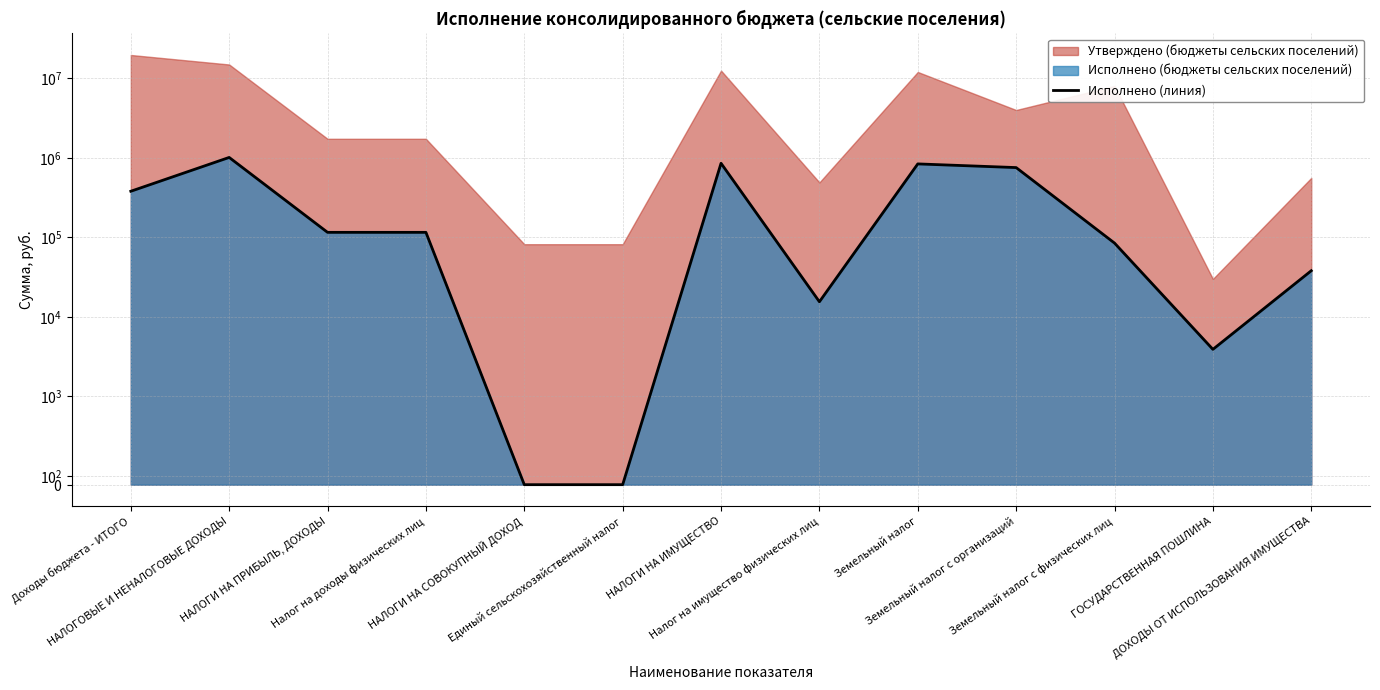

Reading left to right, list all the values displayed in this chart.

Доходы бюджета - ИТОГО=380059.8	НАЛОГОВЫЕ И НЕНАЛОГОВЫЕ ДОХОДЫ=1012359.8	НАЛОГИ НА ПРИБЫЛЬ, ДОХОДЫ=115611.2	Налог на доходы физических лиц=115611.2	НАЛОГИ НА СОВОКУПНЫЙ ДОХОД=0.0	Единый сельскохозяйственный налог=0.0	НАЛОГИ НА ИМУЩЕСТВО=854793.0	Налог на имущество физических лиц=15484.3	Земельный налог=839308.6	Земельный налог с организаций=754605.0	Земельный налог с физических лиц=84703.6	ГОСУДАРСТВЕННАЯ ПОШЛИНА=3900.0	ДОХОДЫ ОТ ИСПОЛЬЗОВАНИЯ ИМУЩЕСТВА=38035.1